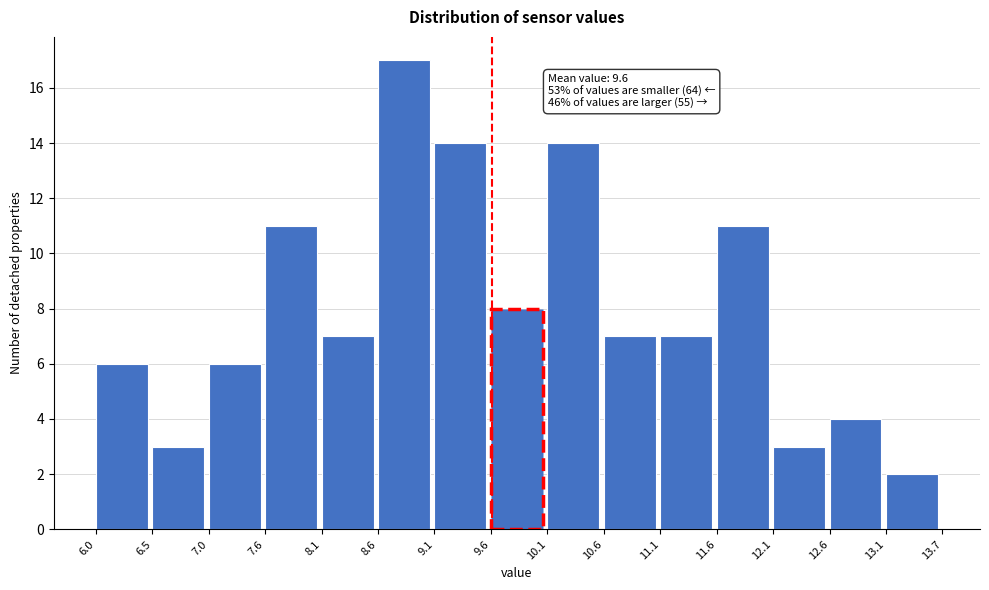

Over which range of the x-axis is the bar tallest?

8.6 to 9.1